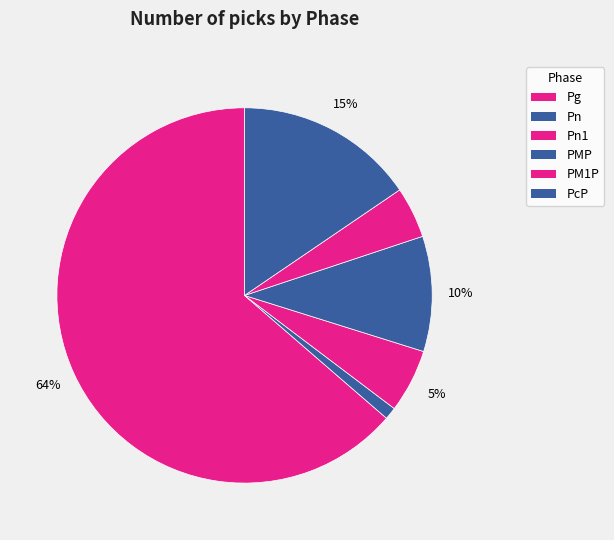

How many slices are in this pie chart?

6